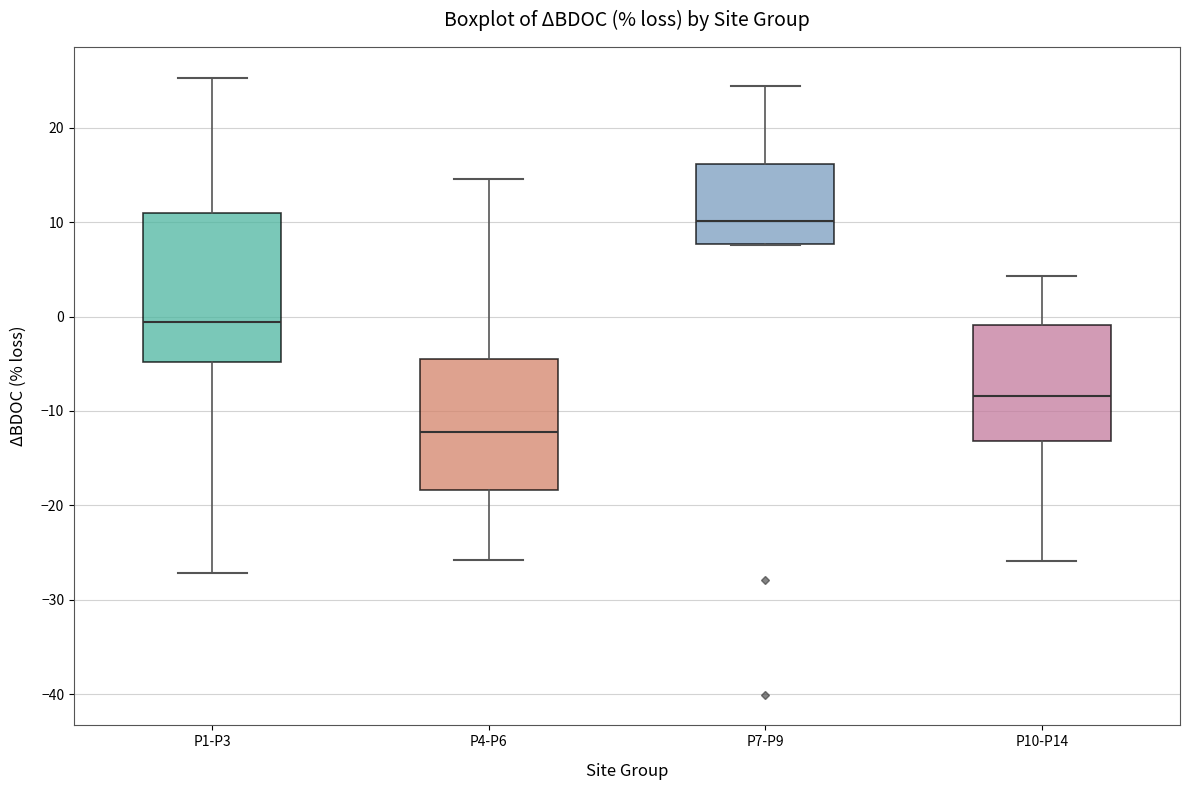

Reading left to right, read every box against the y-axis: the position of its median line, the range the box covers, and the ends of its whiskers. The values are not printed on the chart, so give them approximately, as read against the axis.

P1-P3: median -1, box -5 to 11, whiskers -27 to 25
P4-P6: median -12, box -18 to -4, whiskers -26 to 15
P7-P9: median 10, box 8 to 16, whiskers 8 to 24
P10-P14: median -8, box -13 to -1, whiskers -26 to 4